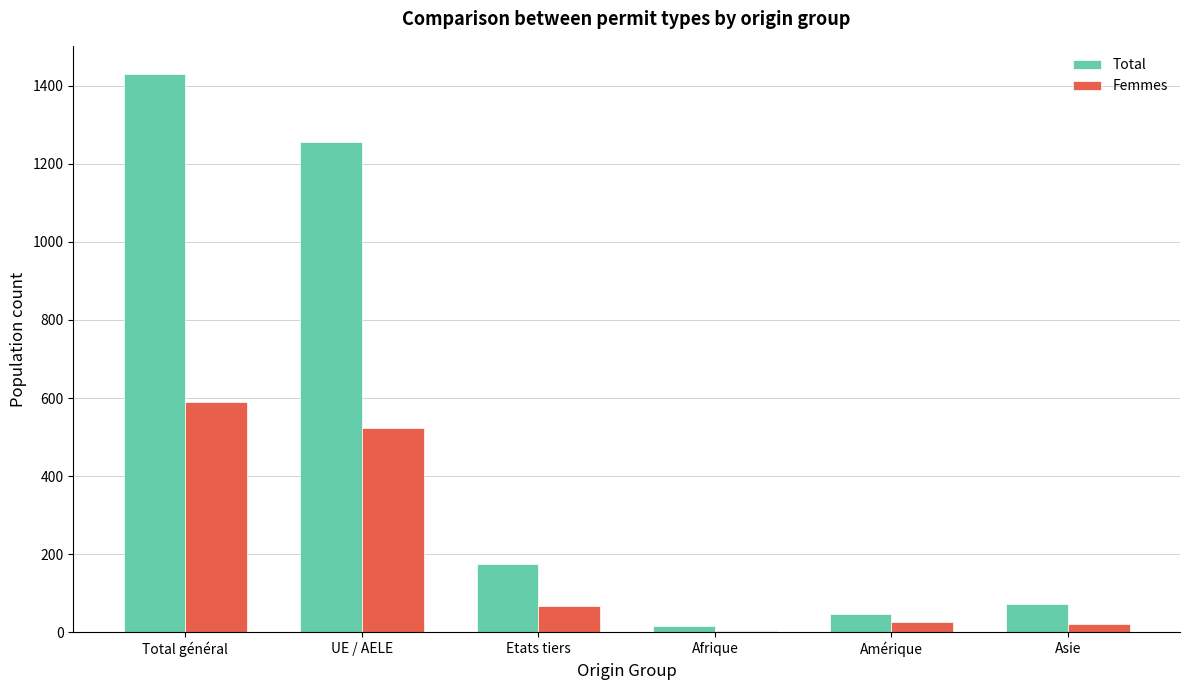

Between UE / AELE and Afrique, which series saw the biggest shift?

Total